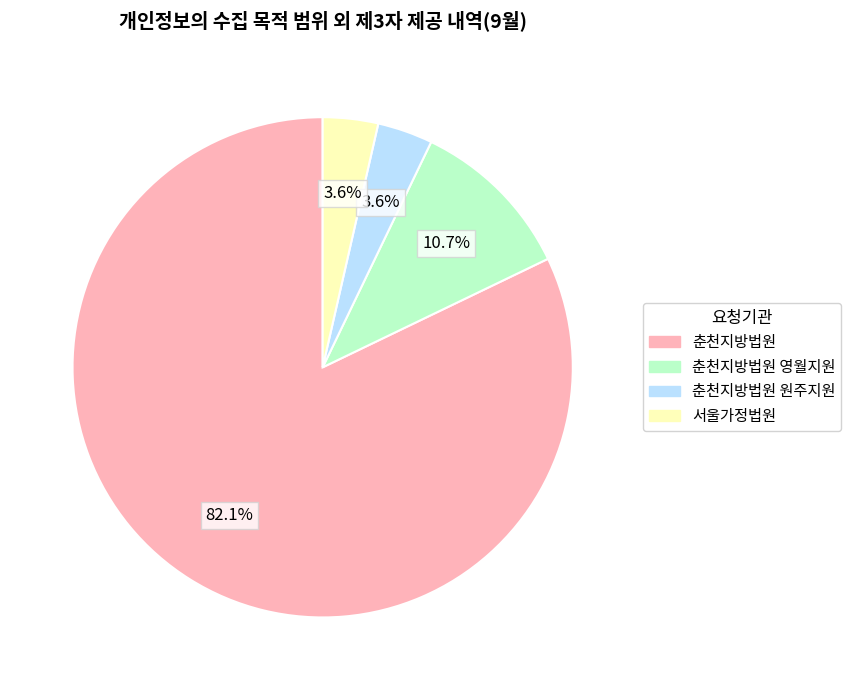

Does any single category account for the majority?

Yes